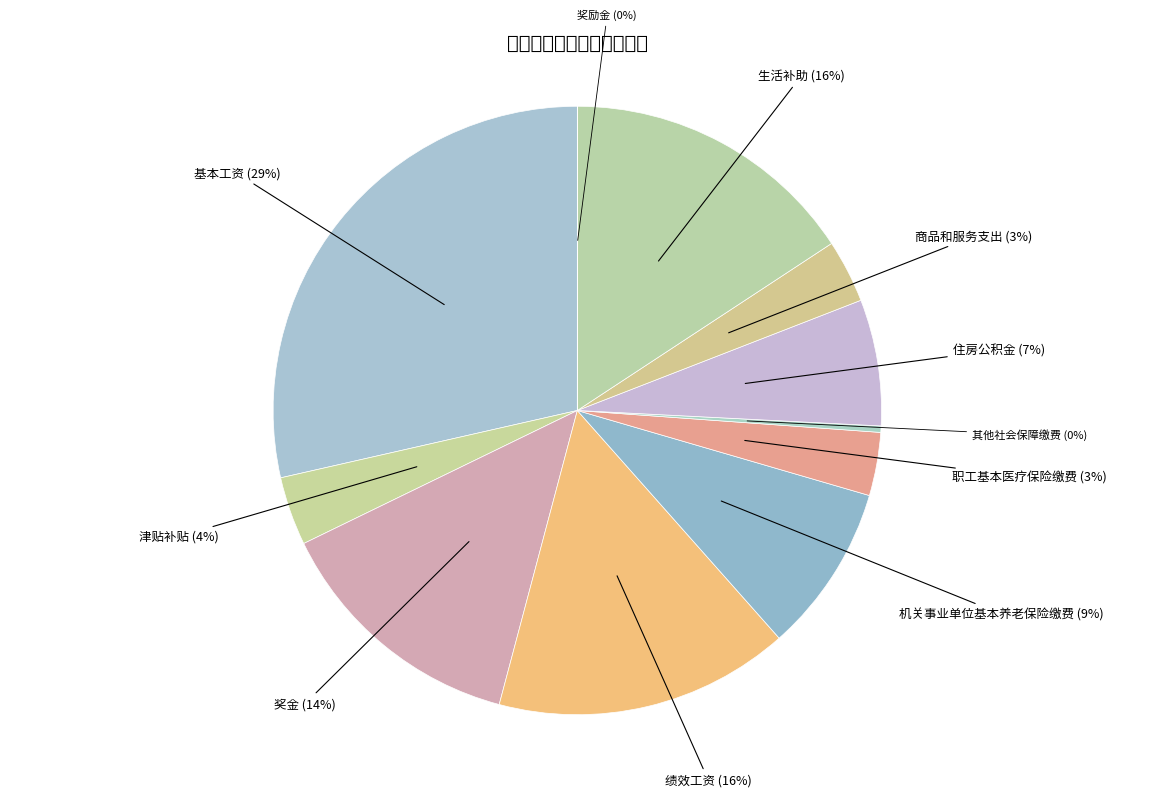

To the nearest percent, what is the average slice percentage?

9%